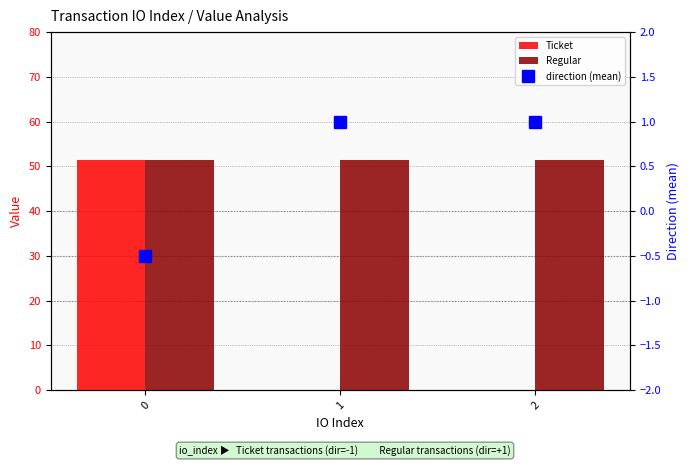

Which series has the largest total across all categories?

Regular